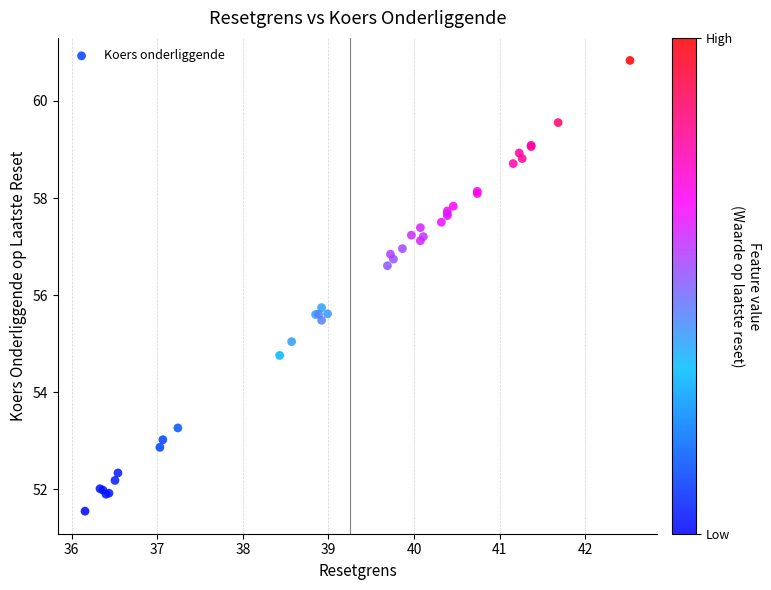

What Y value in the scatter plot is closest to 56?

55.7